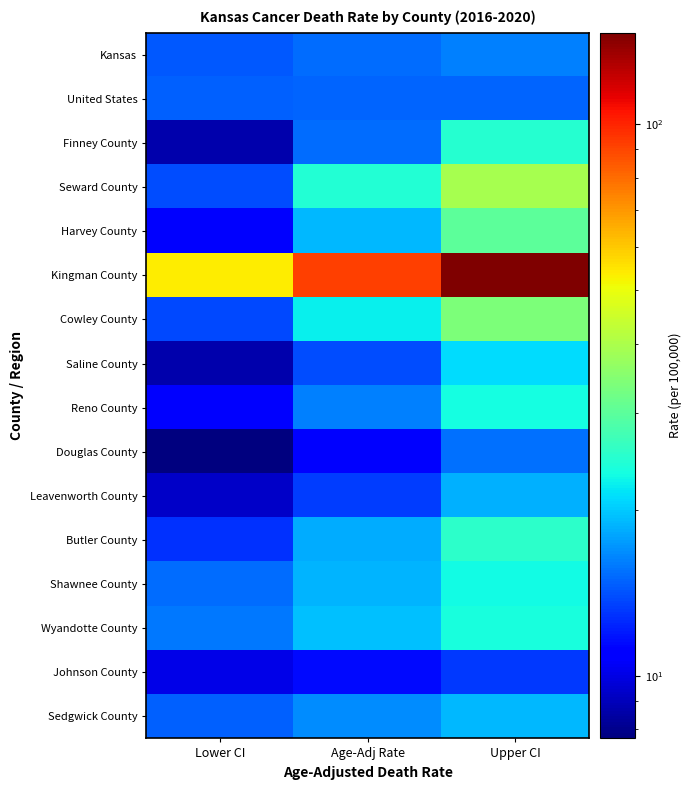

Which series has the largest total across all categories?

Kingman County